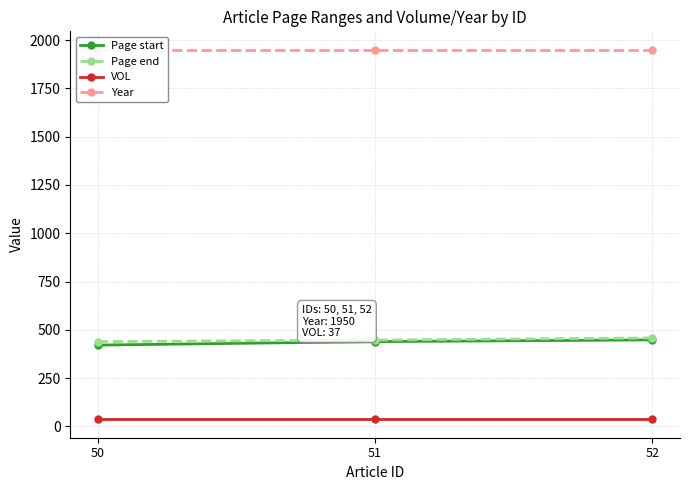

What is the value of the Page start point at the 1st from the left?

421